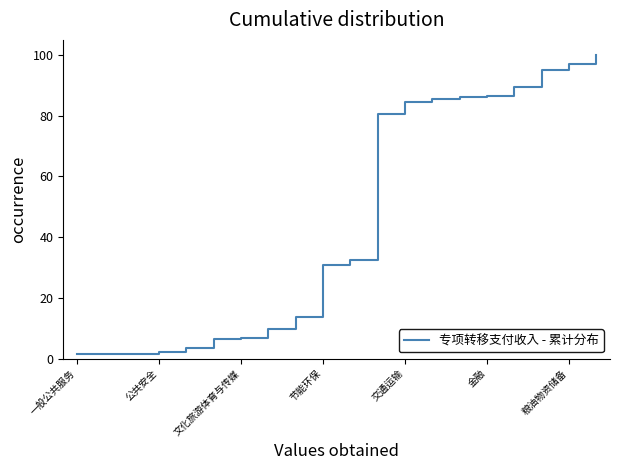

What is the greatest value displayed?

100.0